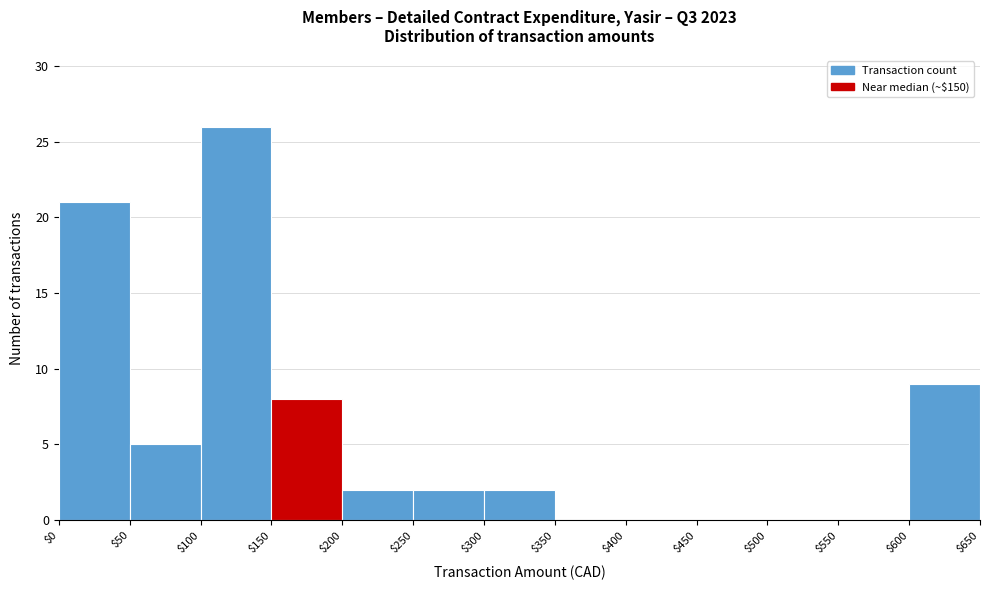

What is the height of the bar covering $50 to $100 on the x-axis? The values are not printed on the chart, so give them approximately, as read against the axis.

5